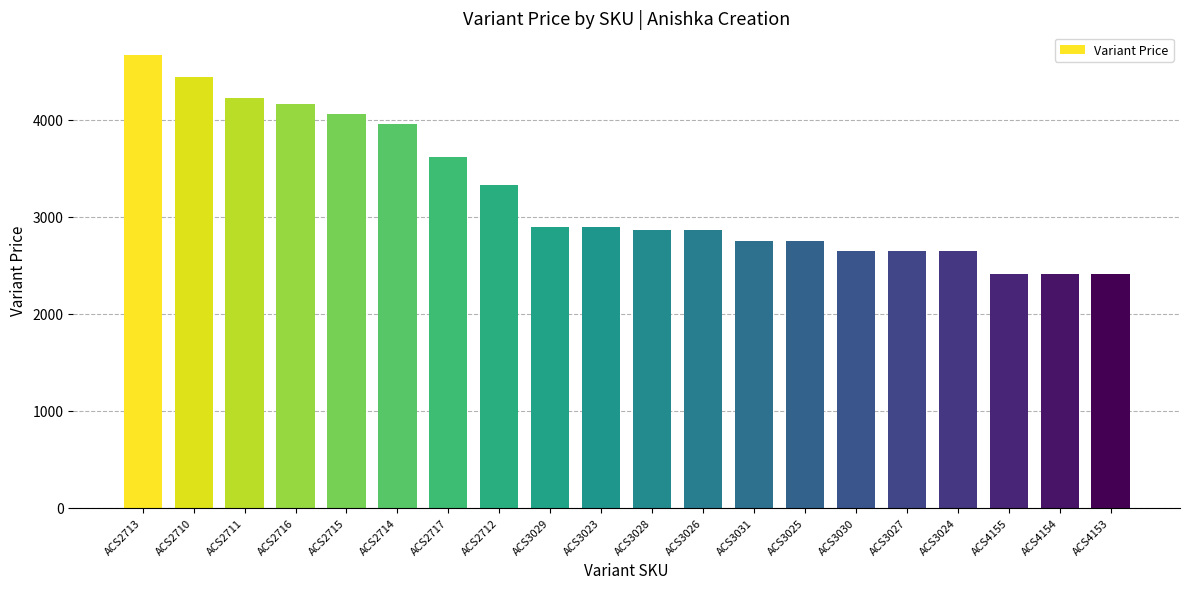

What is the approximate value at ACS3031?

2755